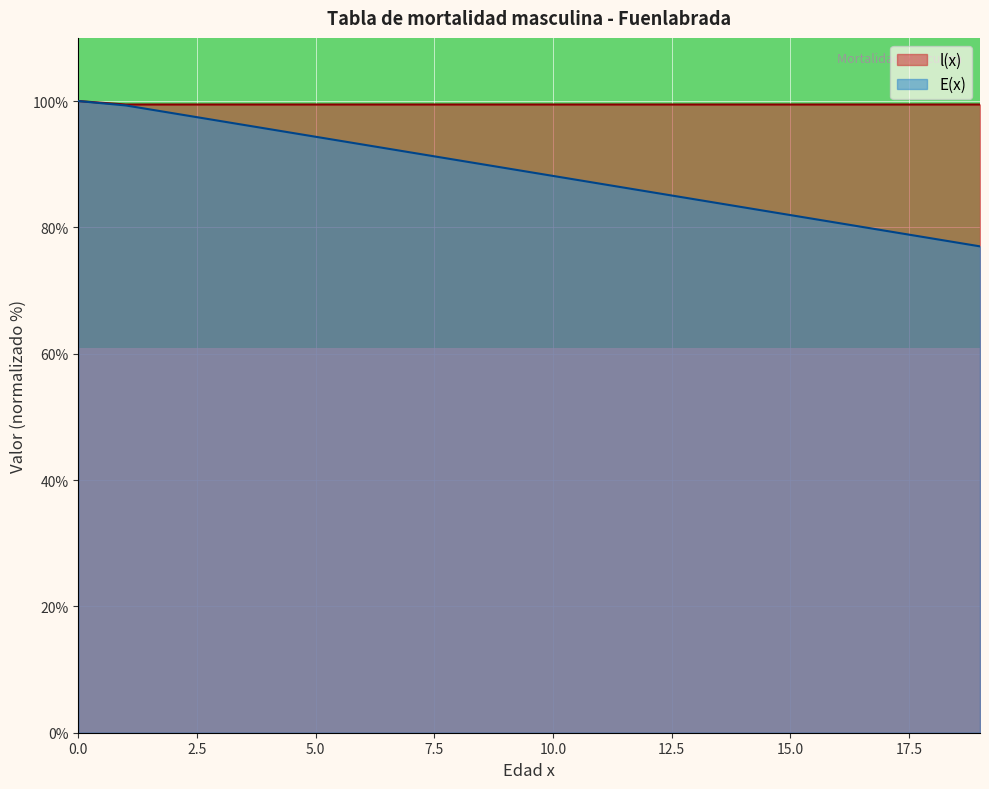

What is the sum of the E(x) values at 17 and 1?

178.8